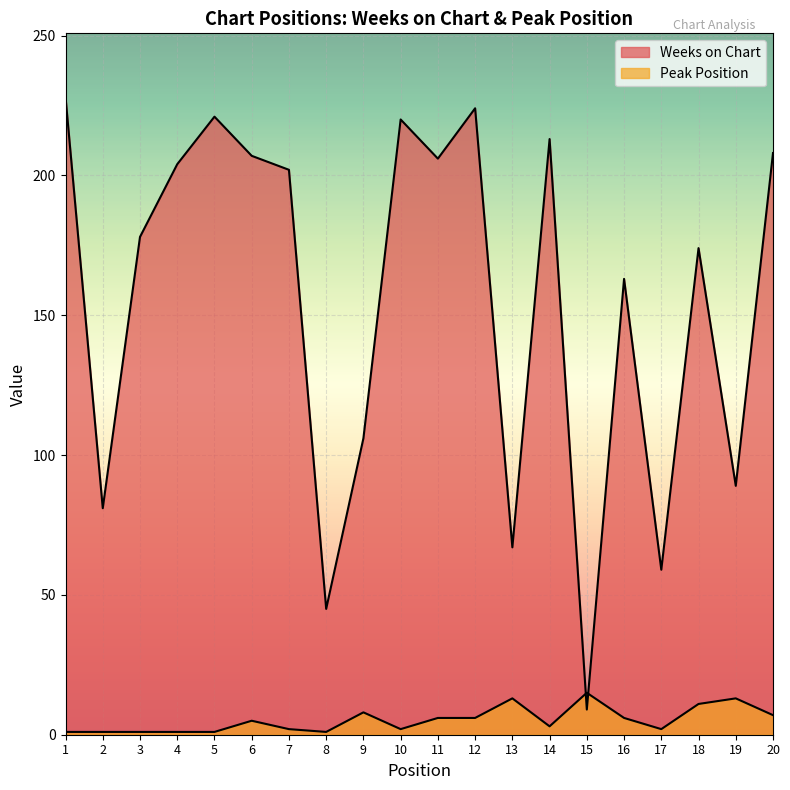

At which category does Weeks on Chart reach its first local peak?

5